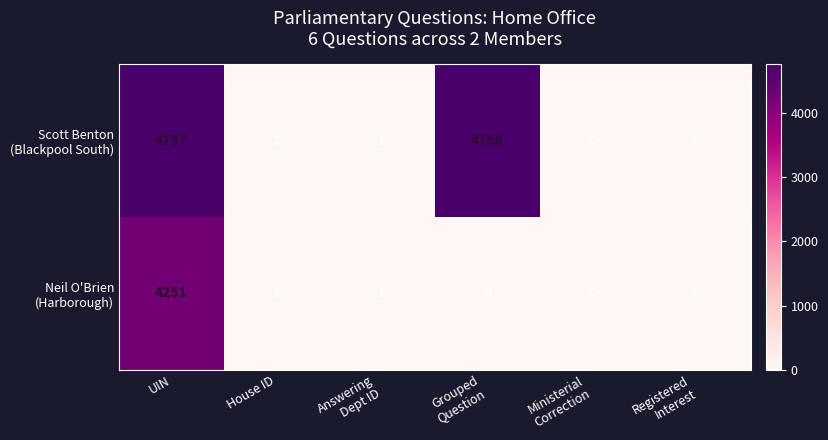

What is the total value across all series at UIN?

9008